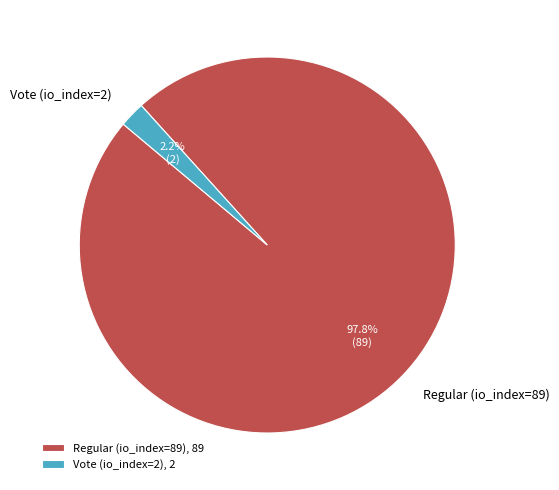

What is the majority slice?

Regular (io_index=89)